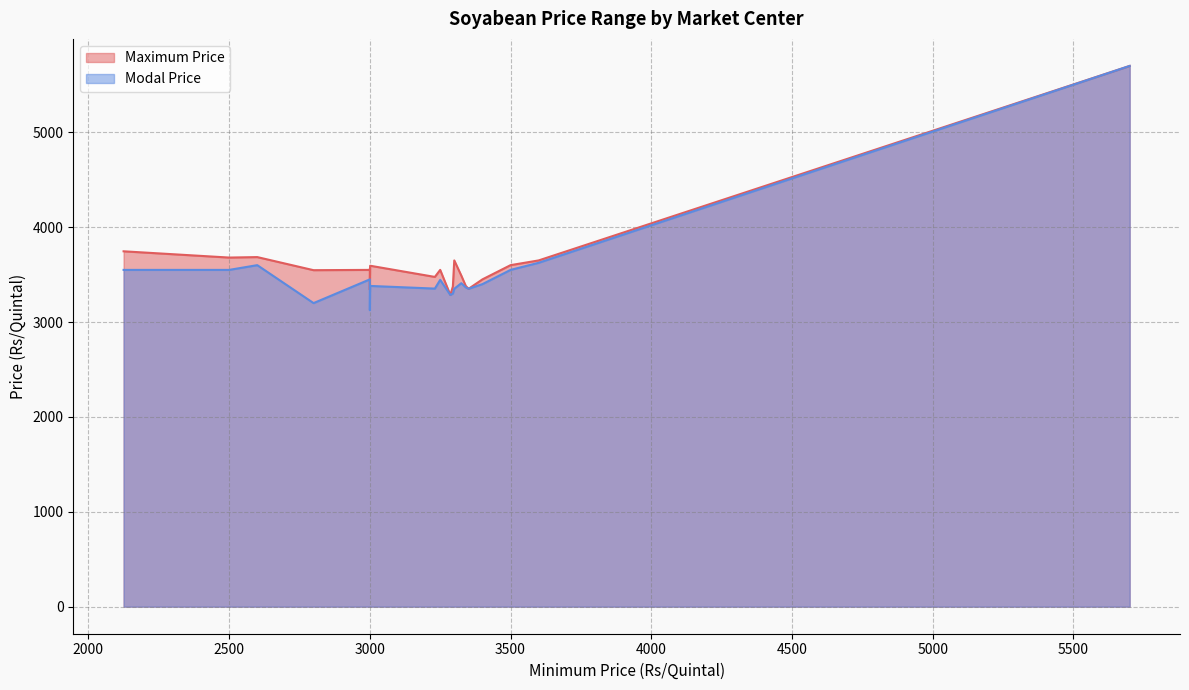

Which series has the largest total across all categories?

Maximum Price